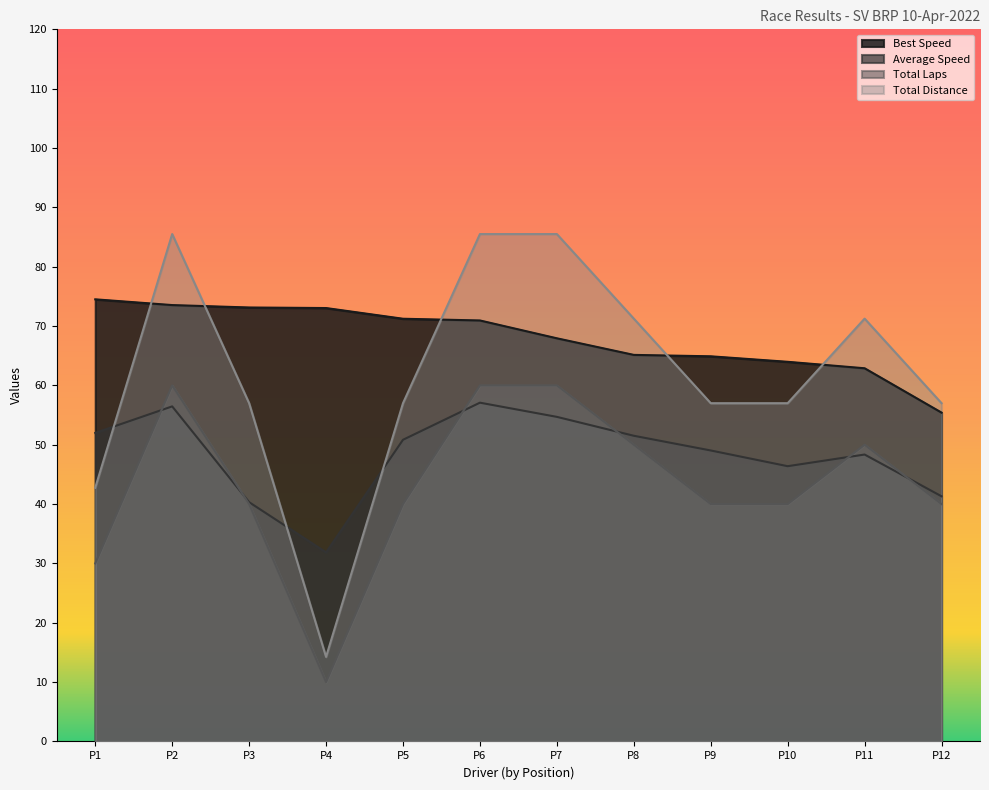

What is the difference between the Average Speed values at P8 and P10?

5.1